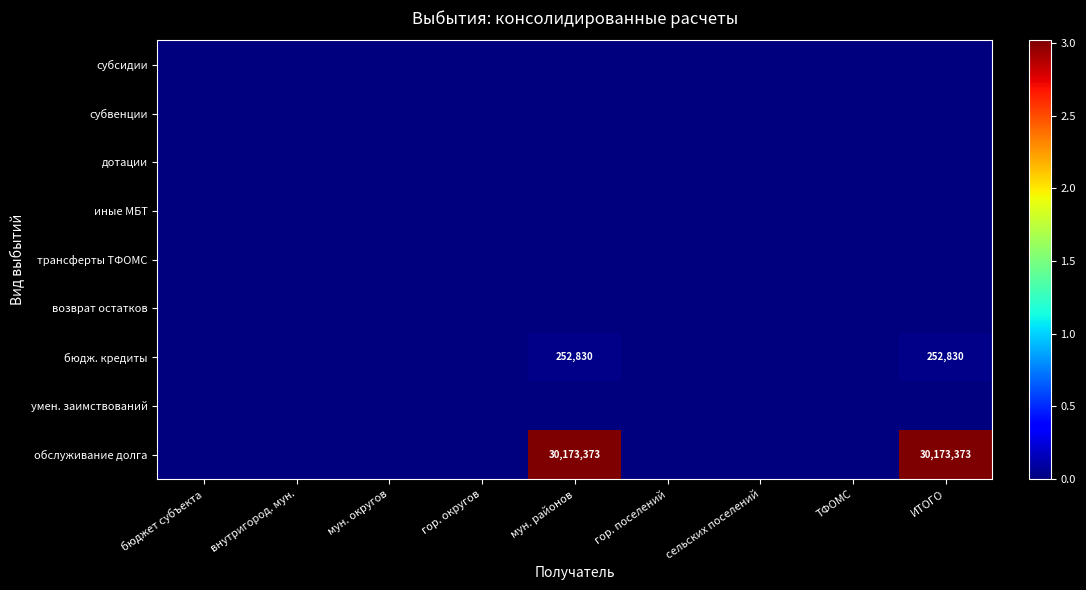

At which category is the sum across all series the highest?

мун. районов